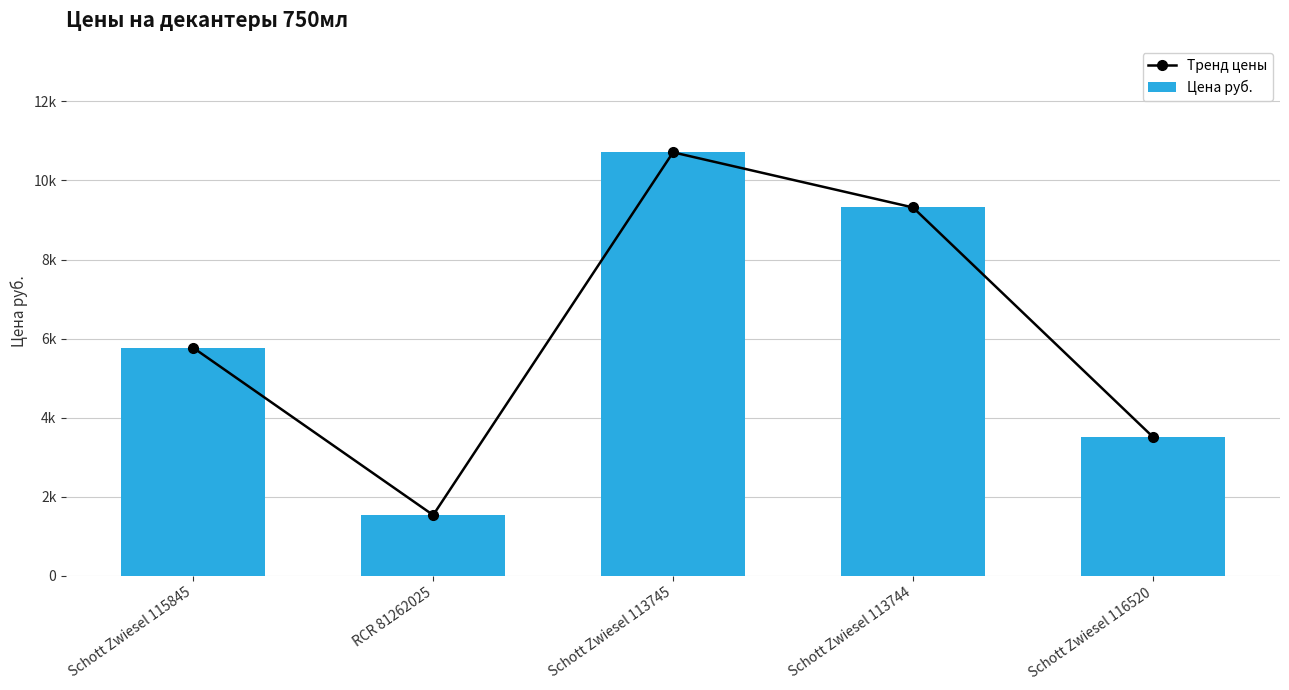

What is the sum of all Цена руб. values?

30847